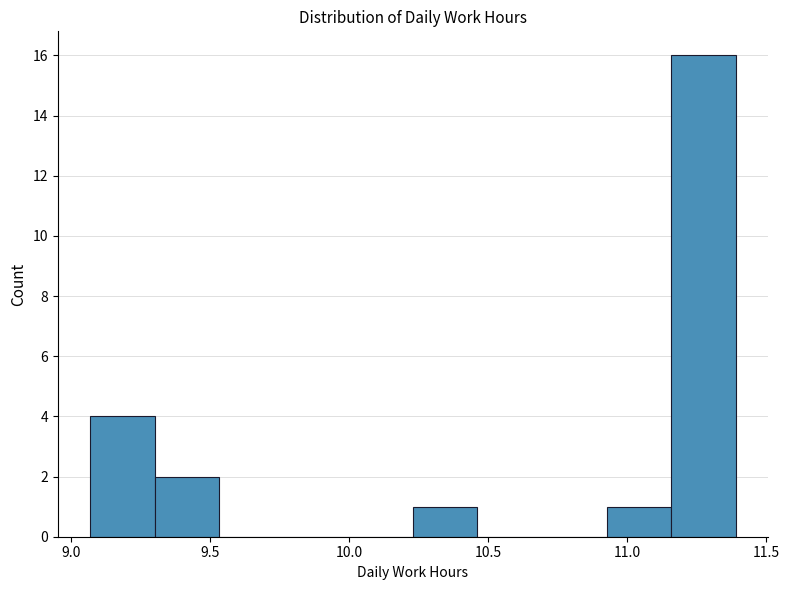

What is the height of the bar covering 10.95 to 11.15 on the x-axis? Neither the bar edges nor the heights are printed on the chart, so give them approximately, as read against the axes.

1